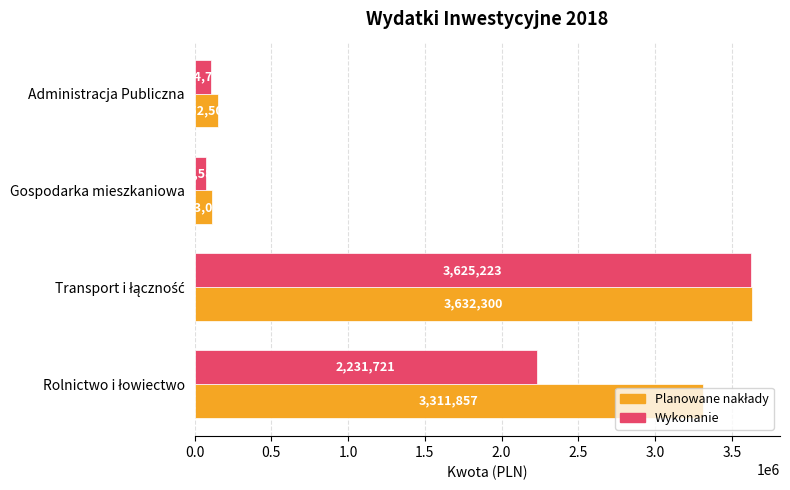

What is the smallest value displayed?

72582.6